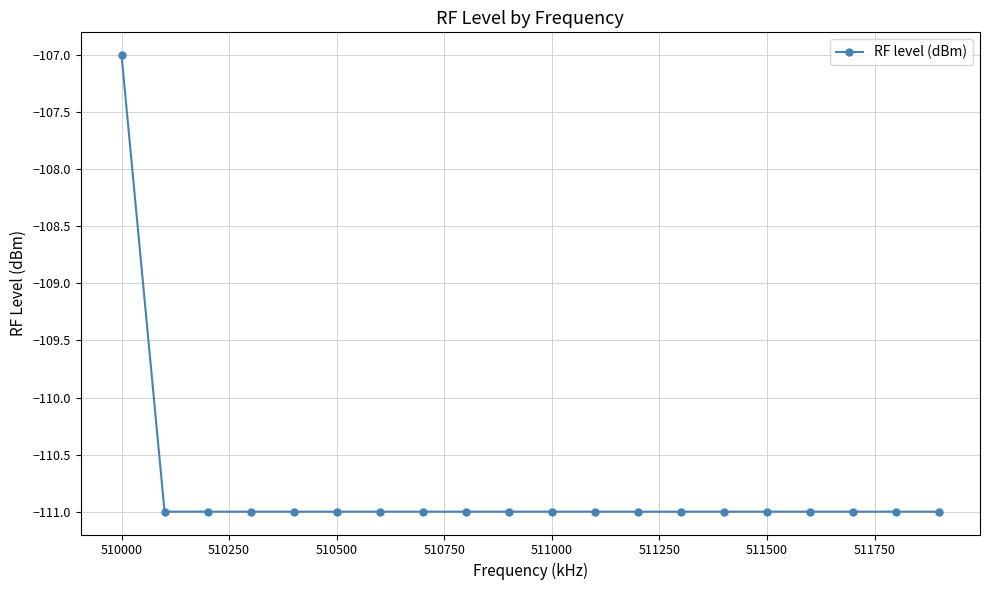

What is the value of the 4th point from the left?

-111